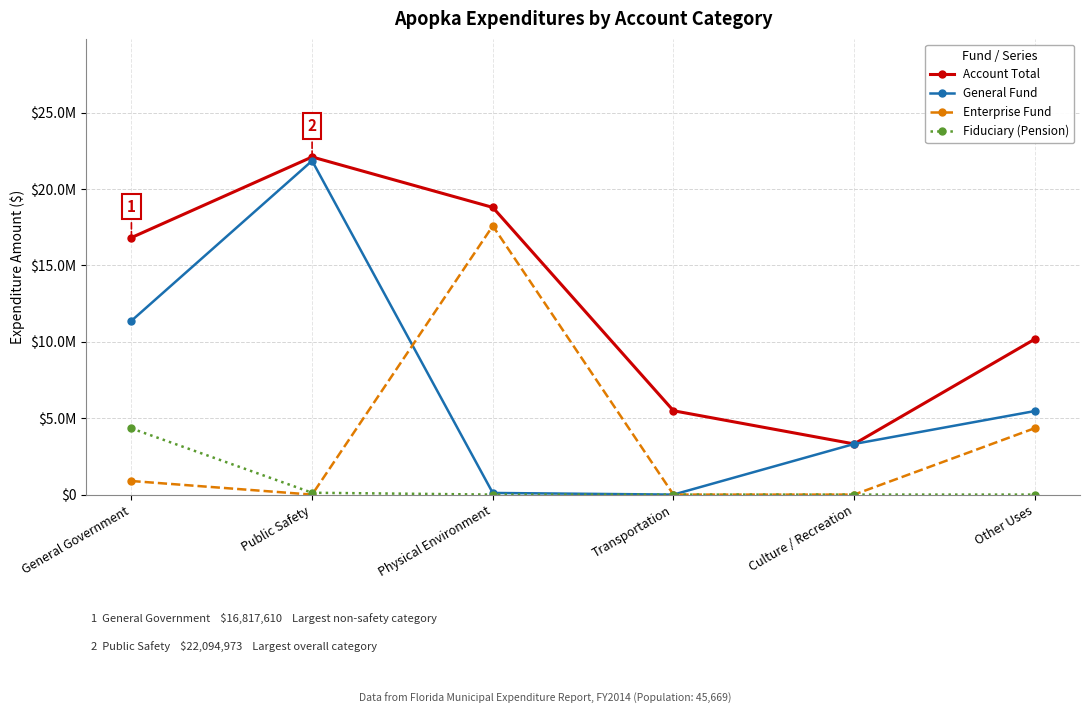

At which category does Account Total reach its first local peak?

Public Safety